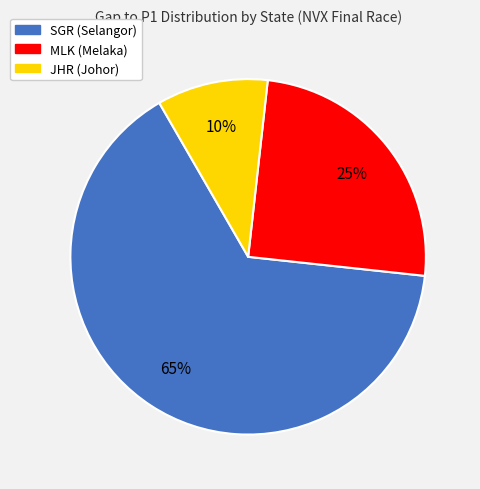

Is the sum of JHR and MLK greater than half?

No